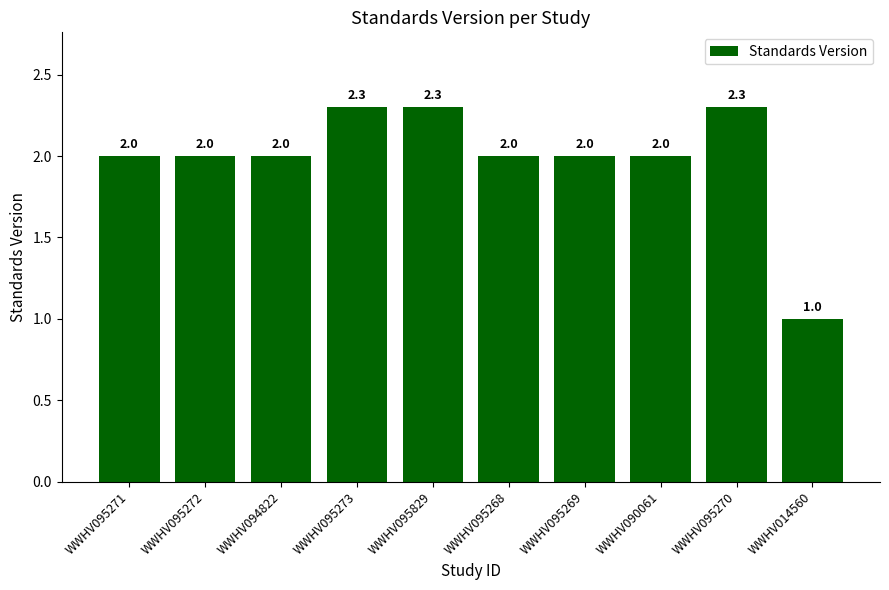

What is the sum of all values?

19.9